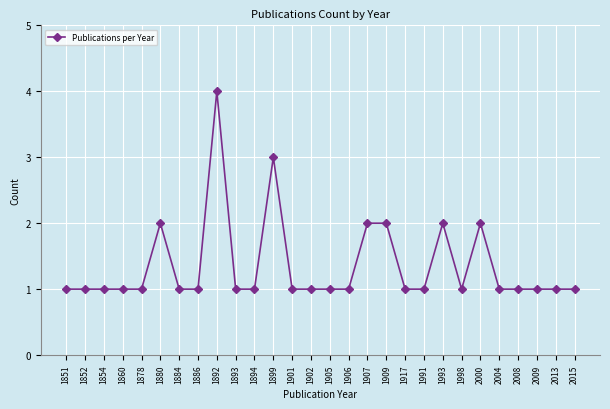

What value does the data have at 2008?

1